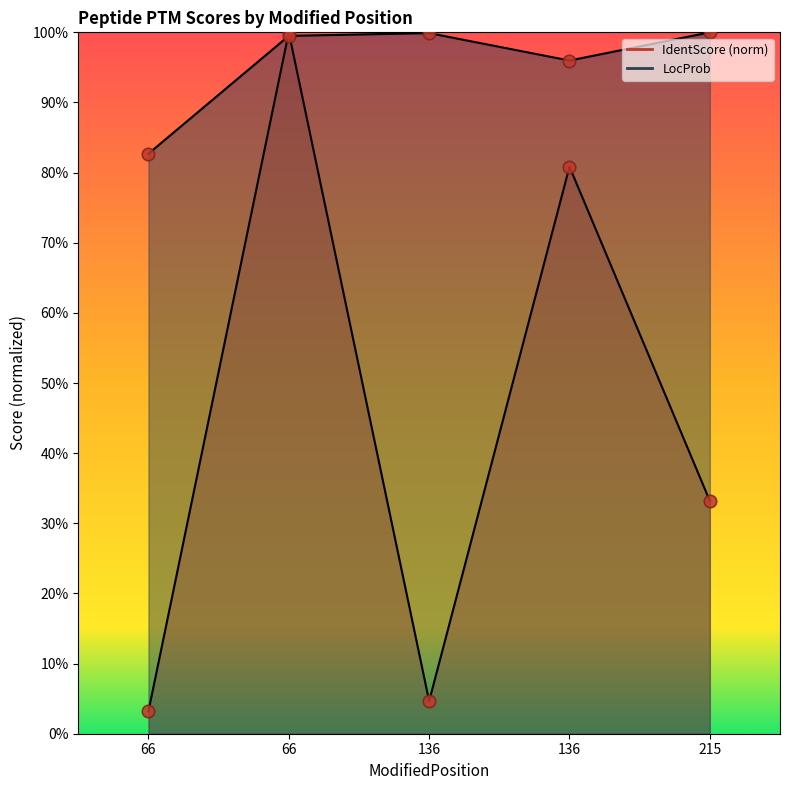

Is the value of LocProb at 136 greater than the value of IdentScore at 136?

Yes